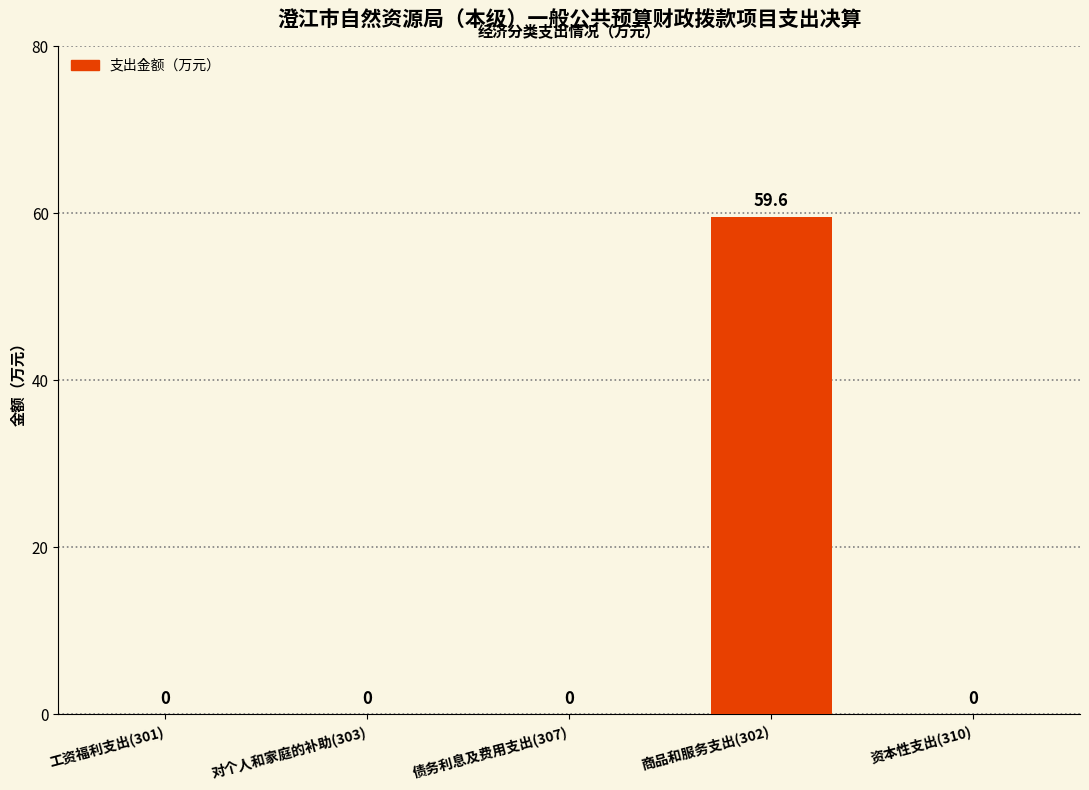

At which category does the chart reach its peak across all series?

商品和服务支出(302)